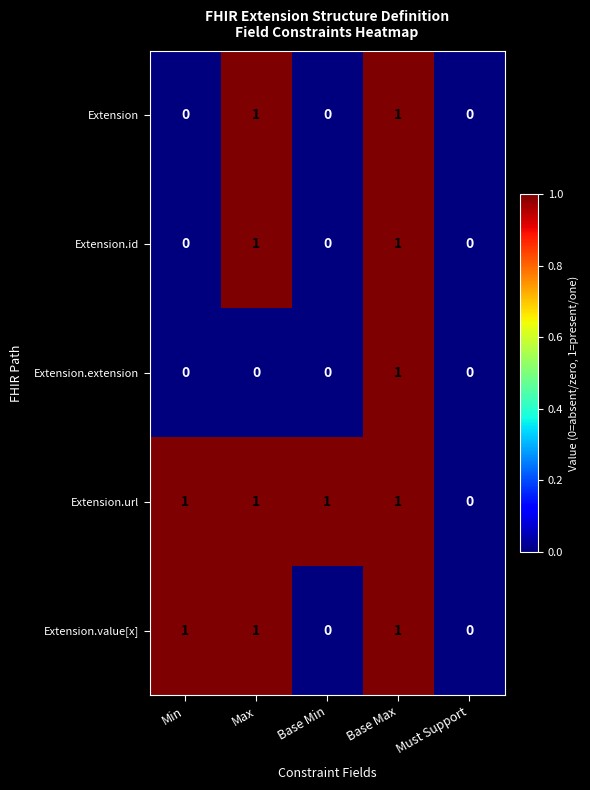

Which series has the largest total across all categories?

Extension.url